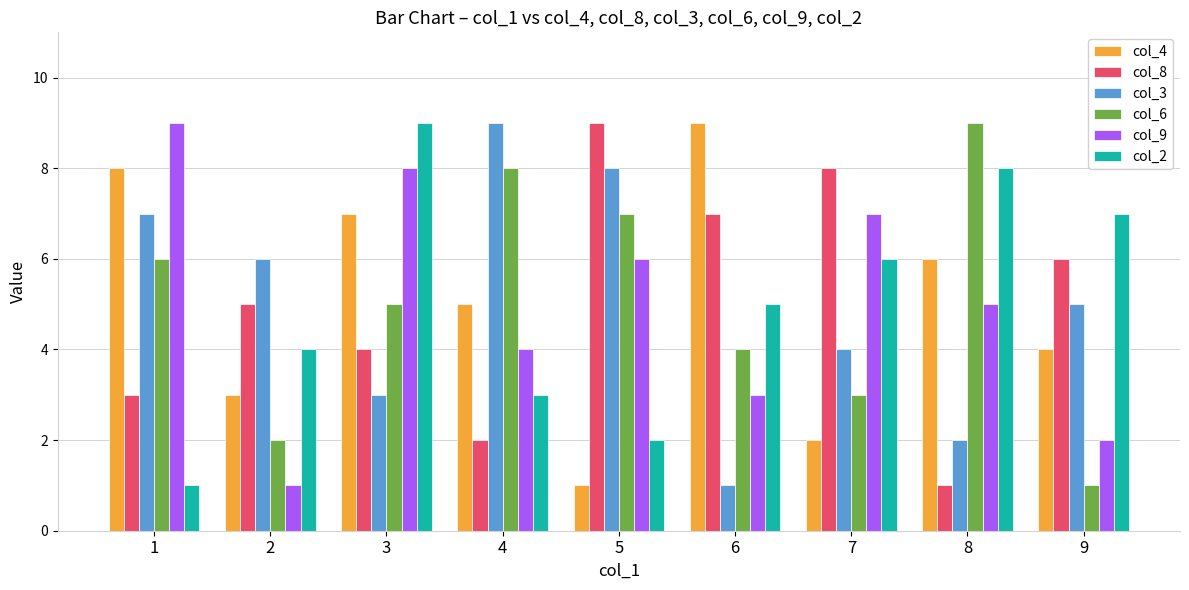

Is it true that col_2 equals 8 at 8?

True